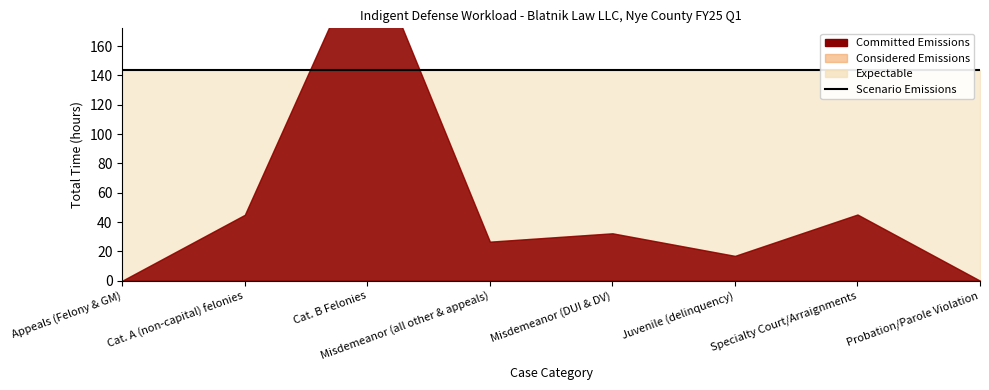

Rank the series at Specialty Court/Arraignments from highest to lowest value.

Expectable, Scenario Emissions, Committed Emissions, Considered Emissions